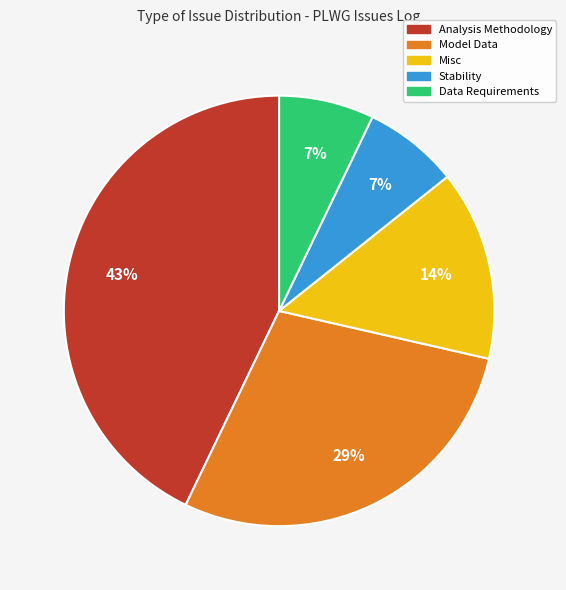

To the nearest percent, what portion does Stability represent?

7%